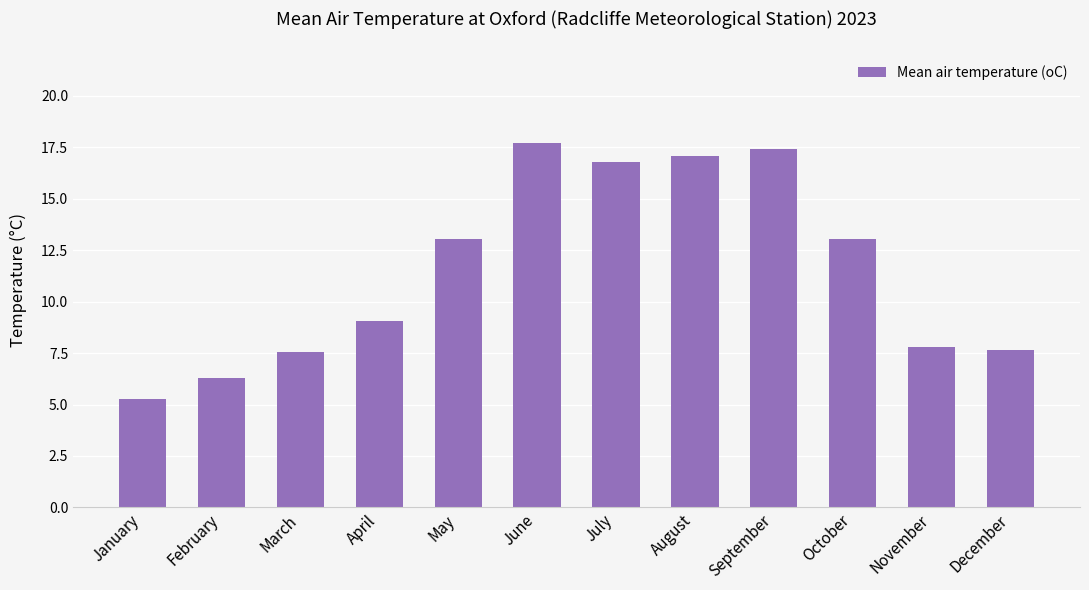

How many data points are less than 13?

6